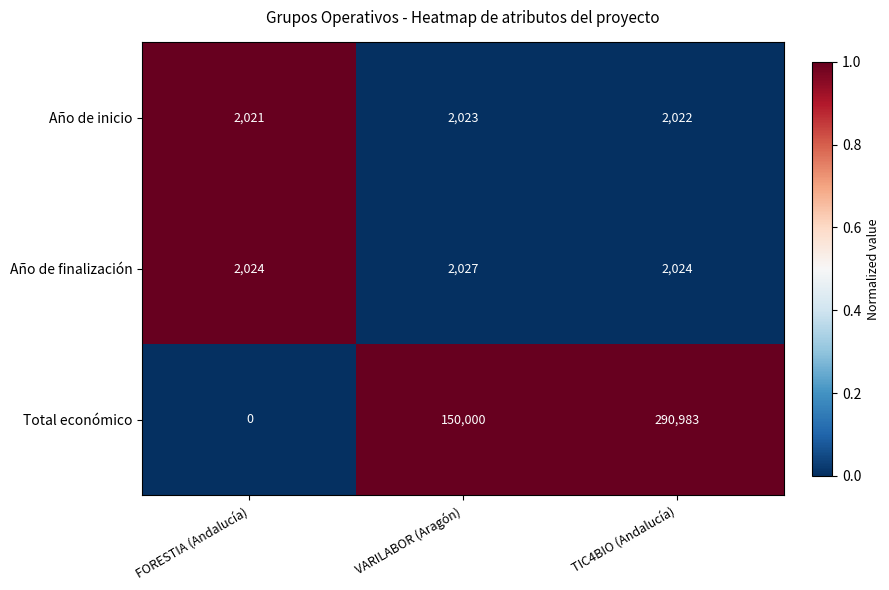

What value does the Año de finalización series have at TIC4BIO (Andalucía)?

2024